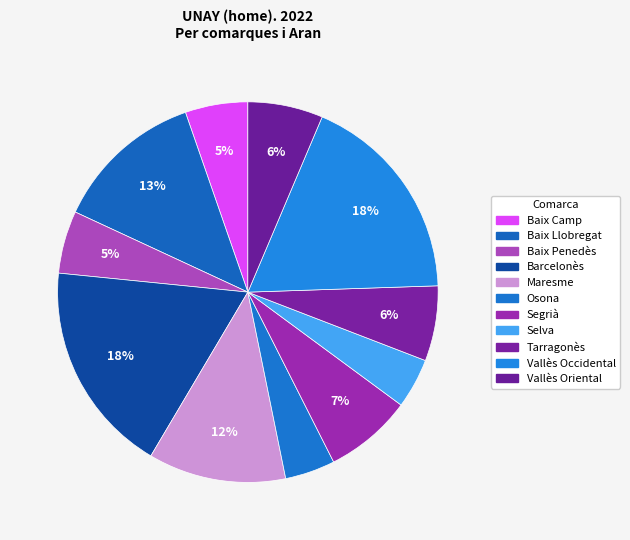

To the nearest percent, what percentage of the pie is Barcelonès?

18%